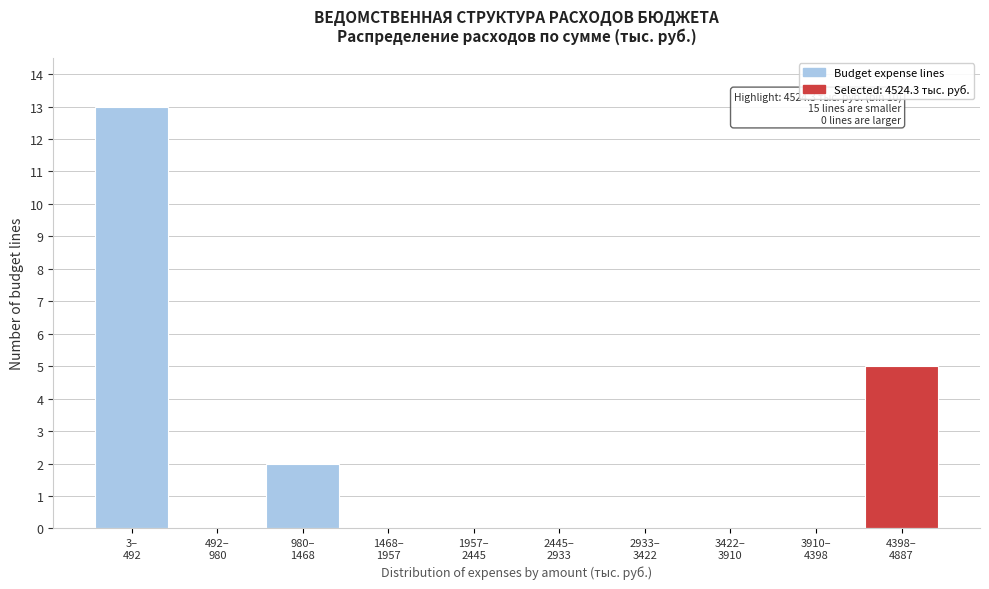

What is the sum of all values?

20